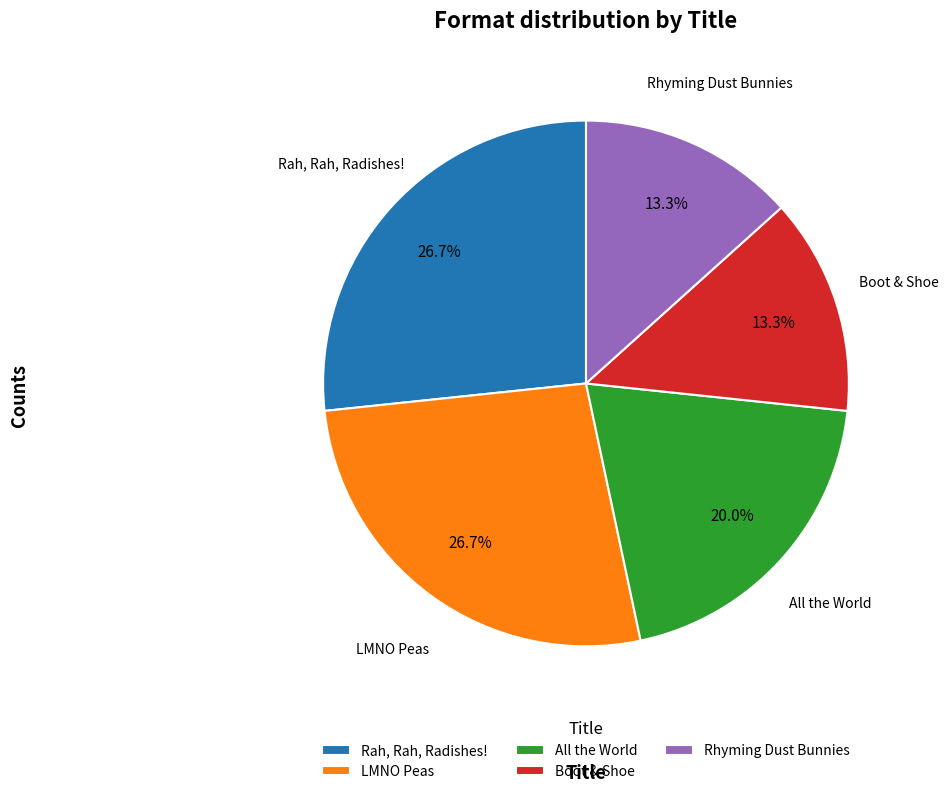

Does Boot & Shoe represent more than half of the total?

No